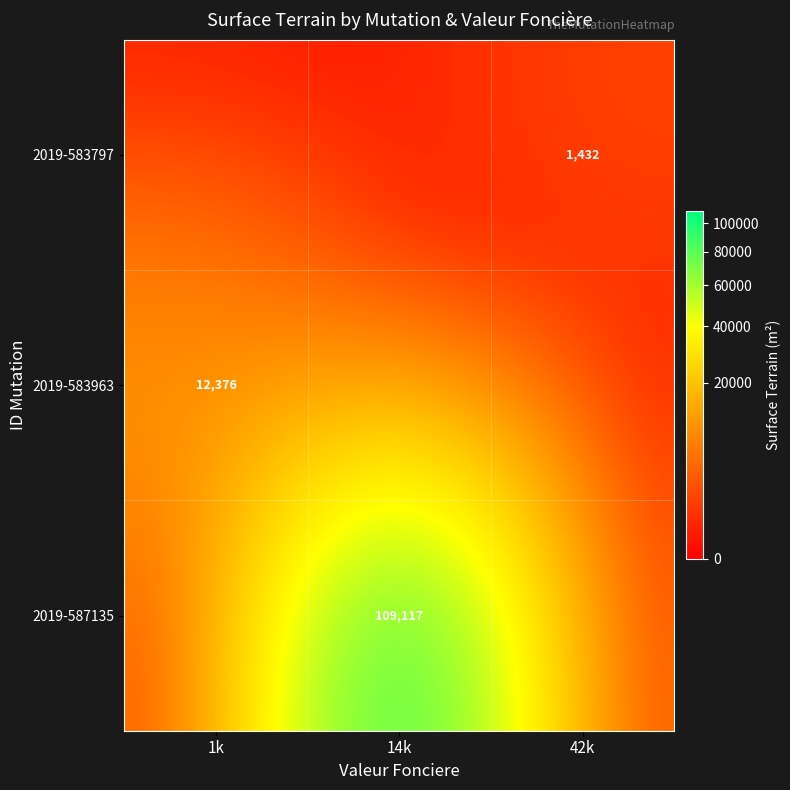

The 2019-587135 series shows 109117 at 14k. True or false?

True